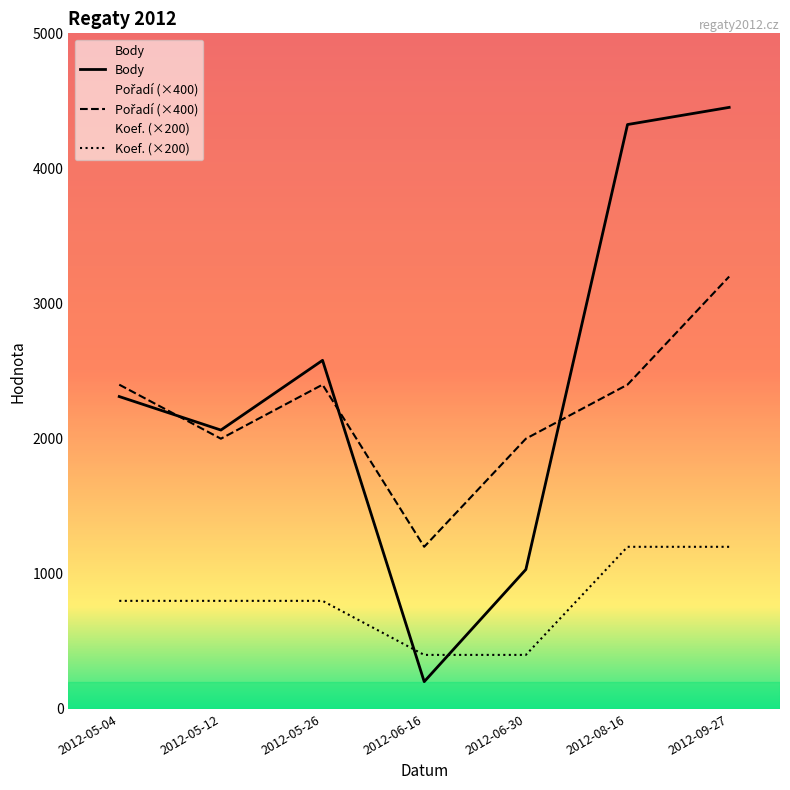

What is the label of the 4th point from the left?

2012-06-16